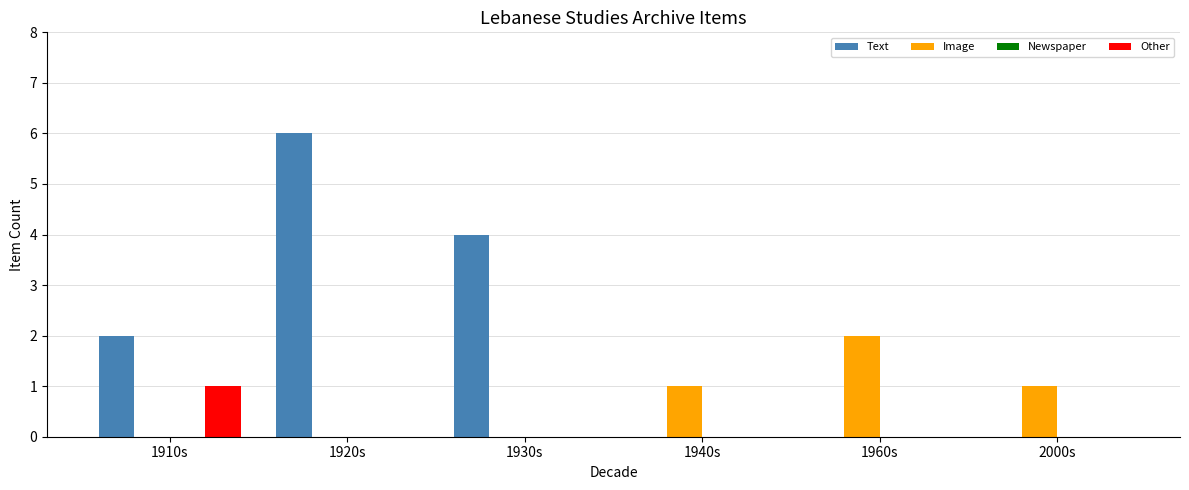

At which category is the sum across all series the highest?

1920s